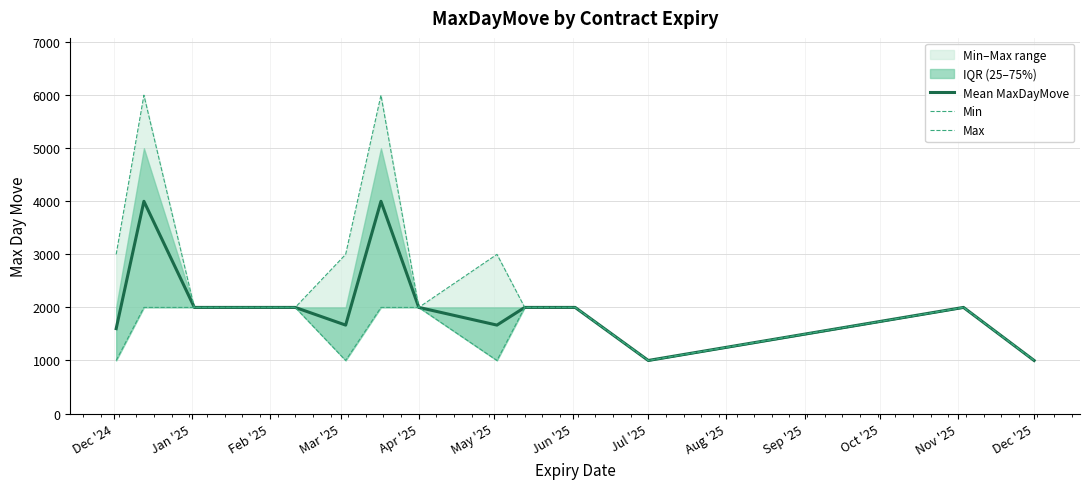

What is the minimum value for Mean MaxDayMove?

1000.0